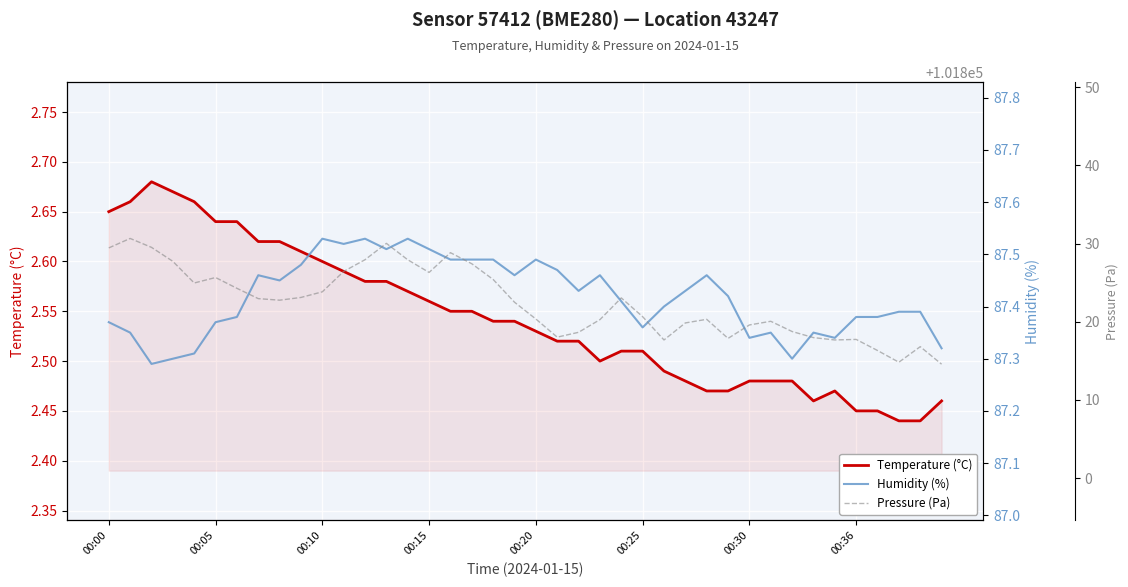

Is it true that Humidity (%) equals 121.2 at 18?

False